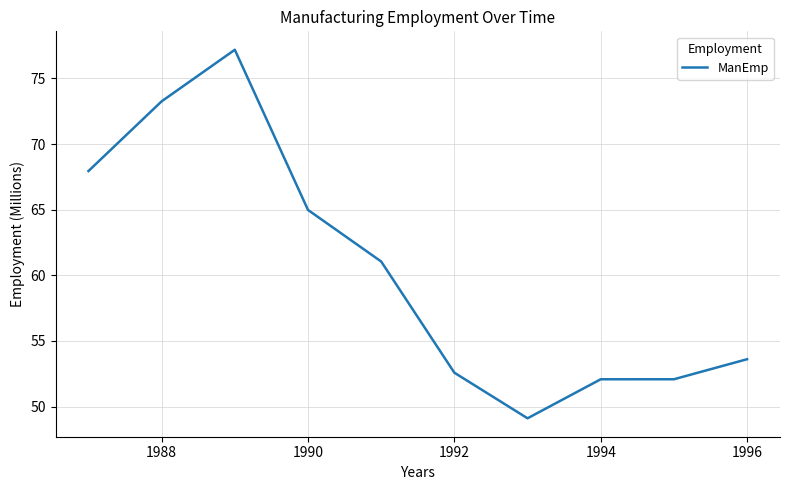

What is the difference between the second highest and second lowest values?

21.2